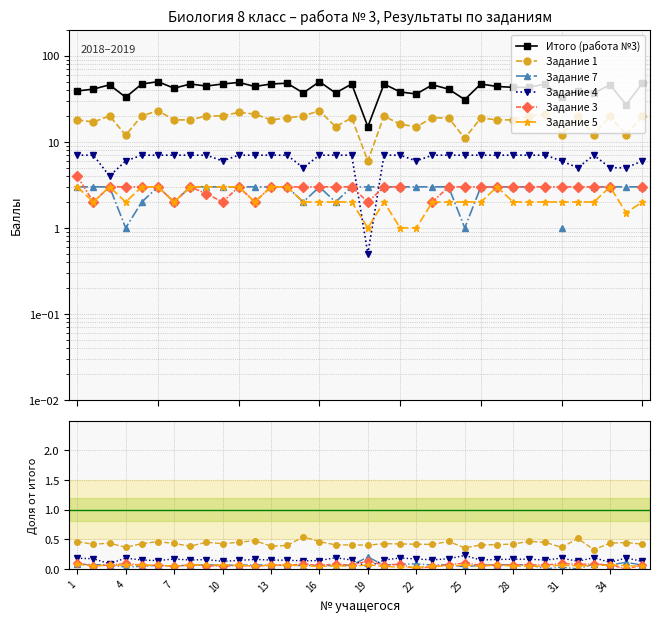

What is the maximum value shown in the chart?

50.0